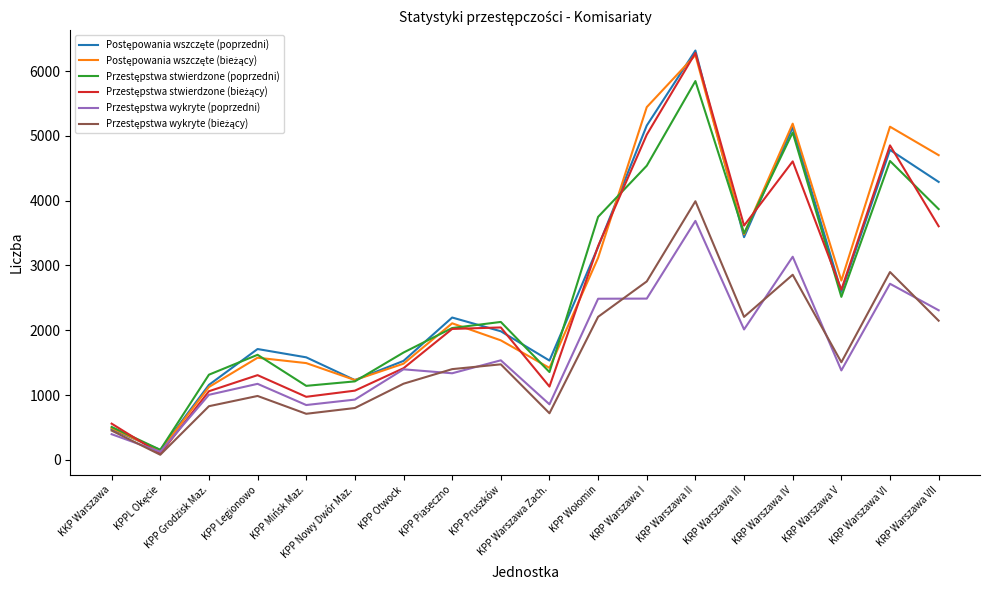

What is the spread (max minus min) of values at KPP Warszawa Zach.?

813